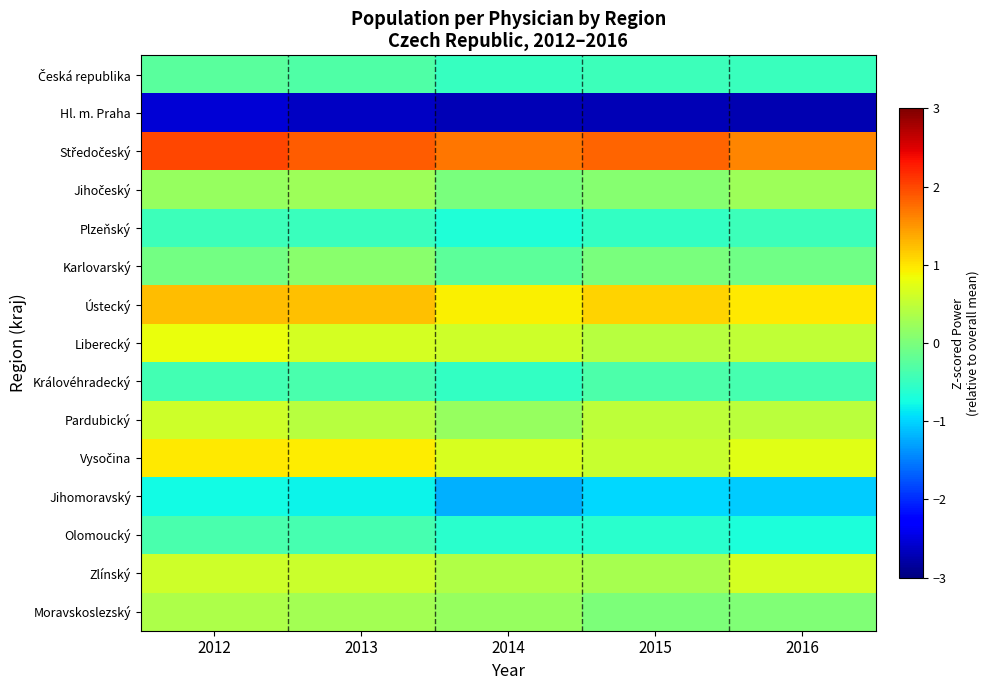

What is the greatest value displayed?

2.0